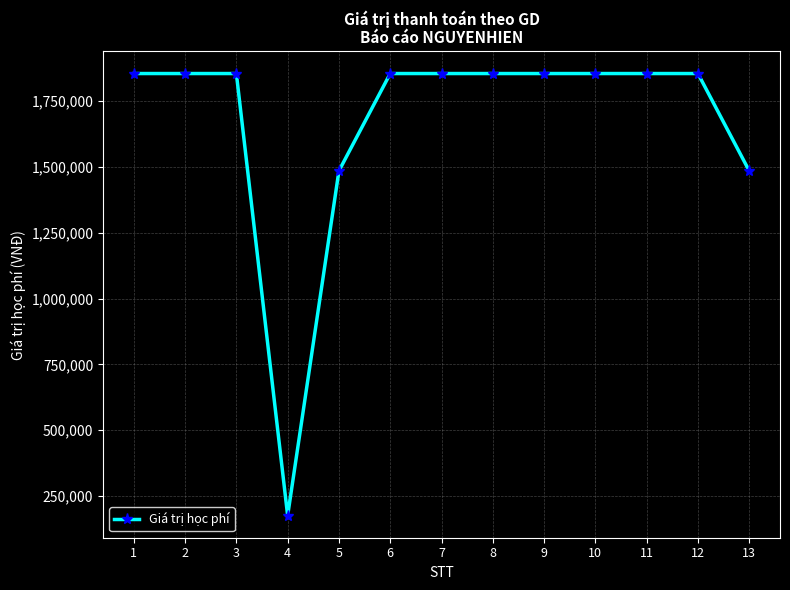

What is the difference between the second highest and second lowest values?

370000